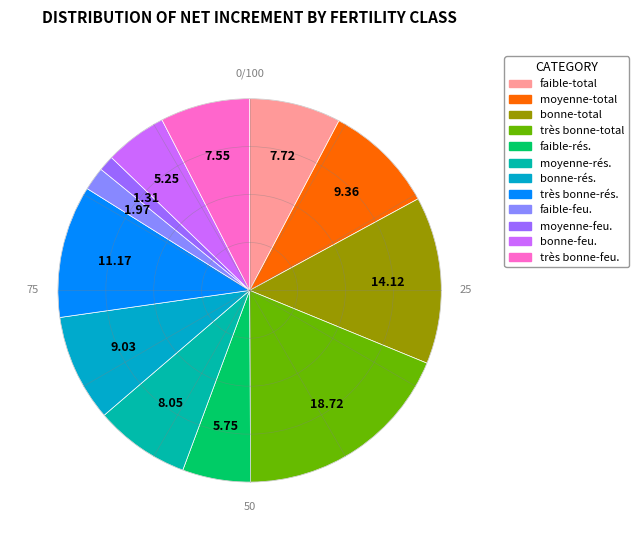

Count the number of slices in the pie.

12